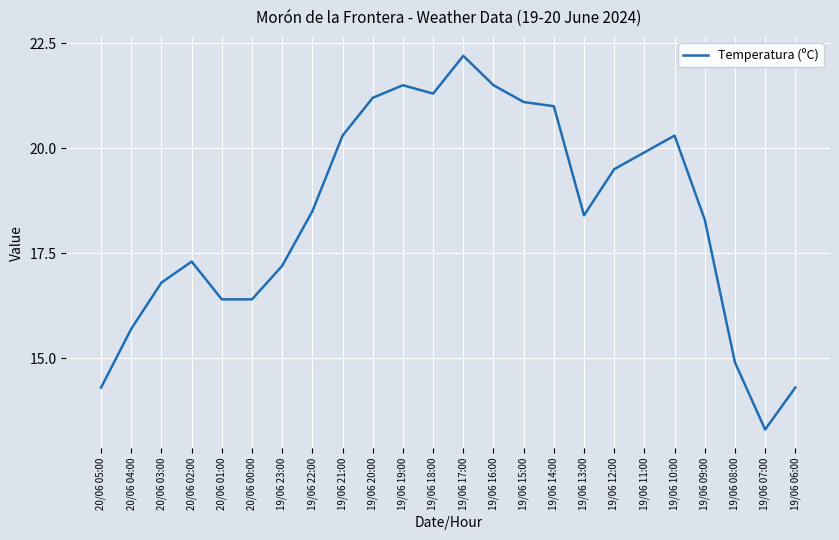

Where is the first local maximum?

20/06 02:00